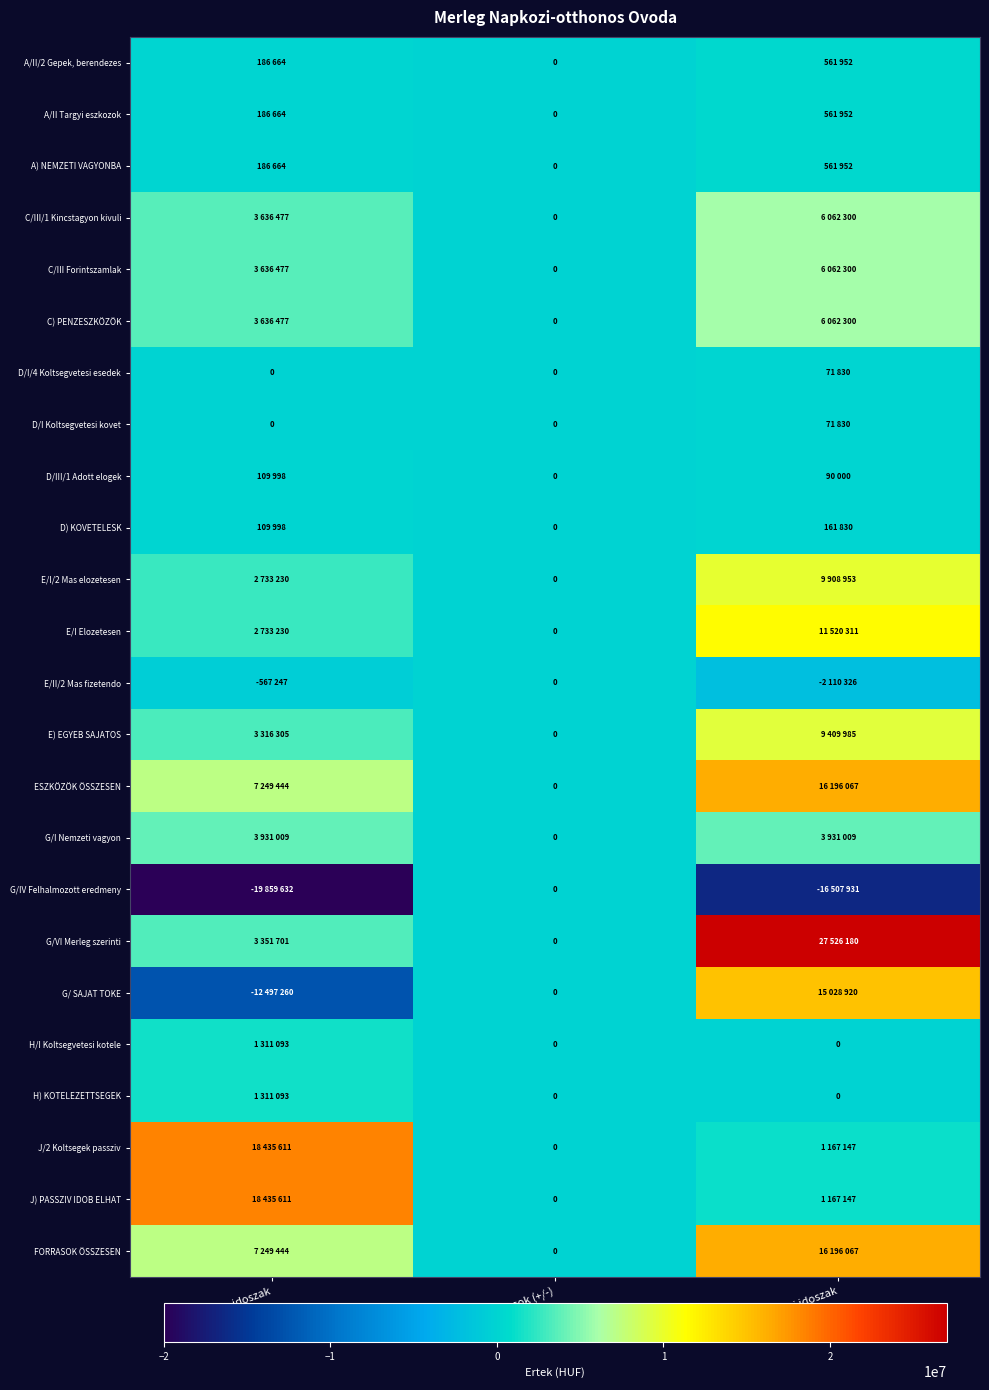

Which label corresponds to the largest value in the chart?

TArgyi idoszak